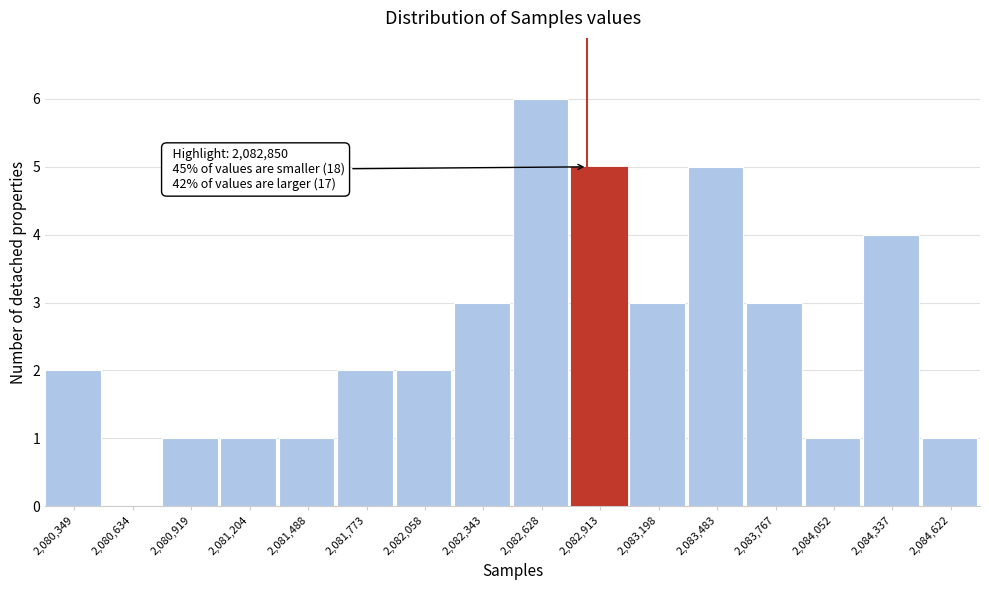

Over which range of the x-axis is the bar tallest?

2082500 to 2082750